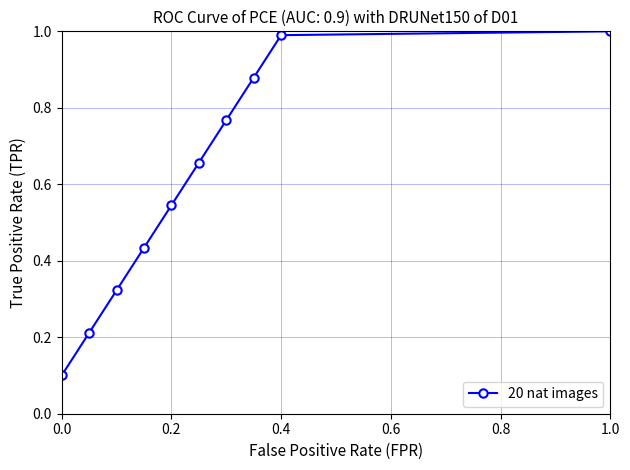

What is the value of the 1st point from the left?

0.1